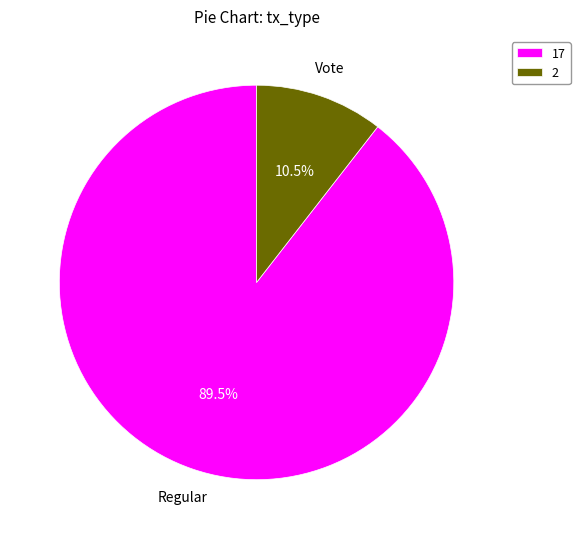

Between 17 and 2, which is larger?

17